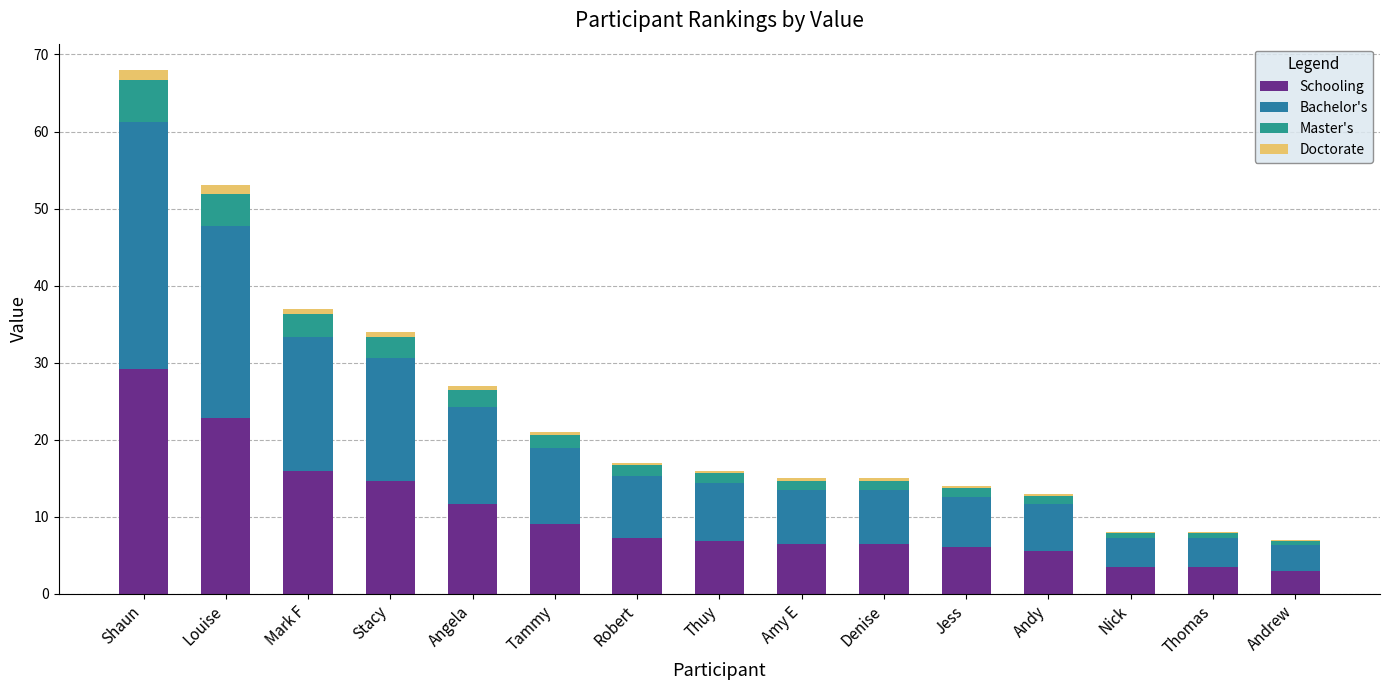

Count the number of data series in this chart.

4